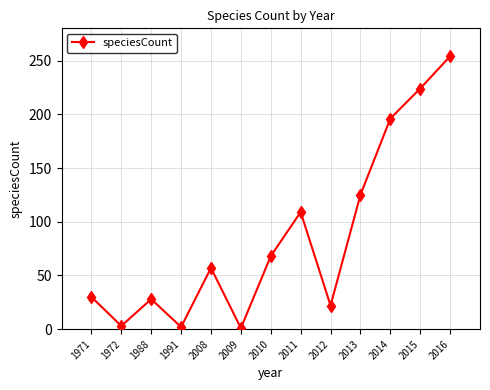

What is the value of the 10th point from the left?

125